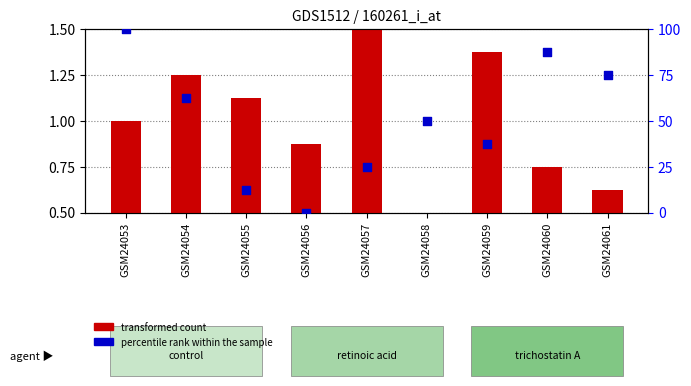

At which category is the sum across all series the highest?

GSM24053